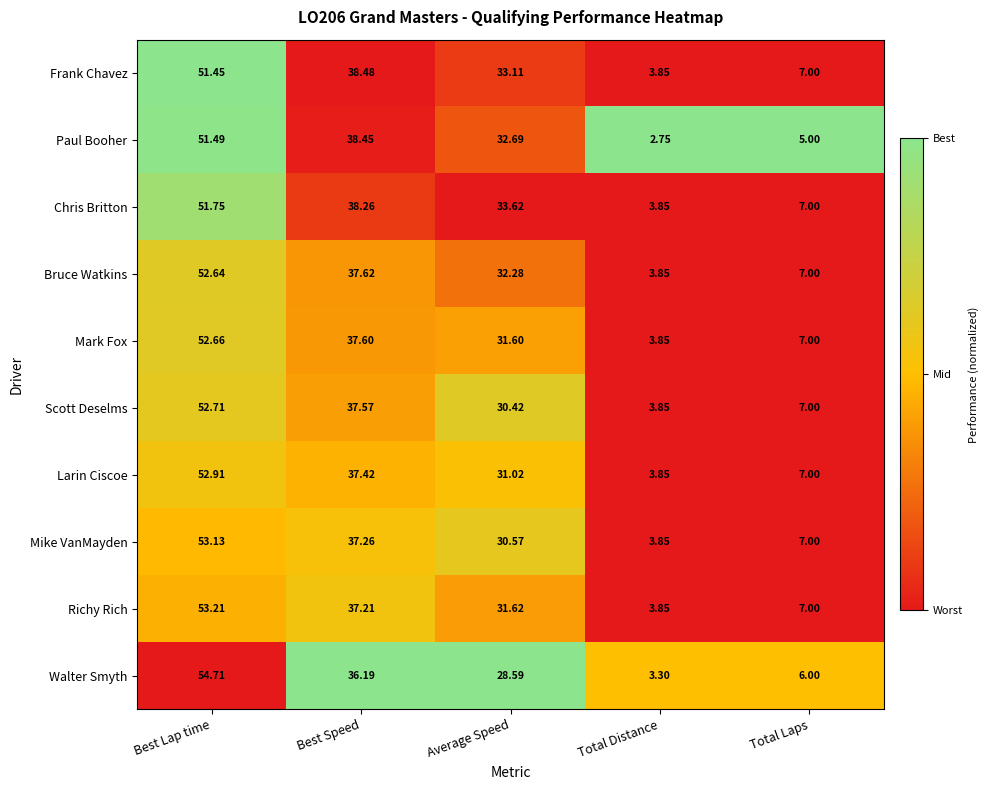

What is the total value across all series at Best Lap time?

526.7